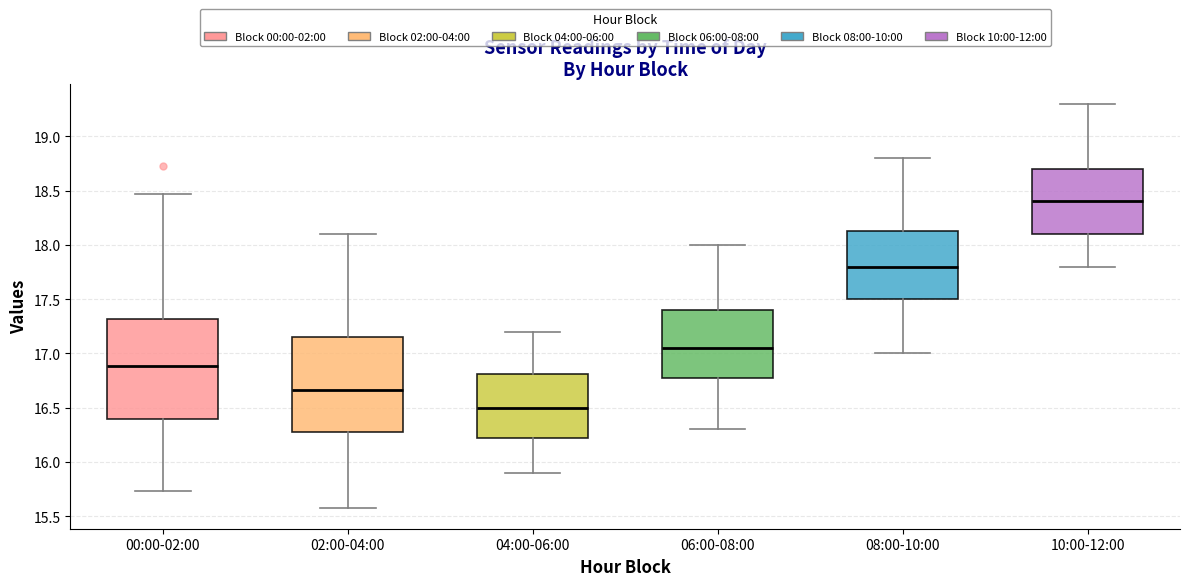

Reading left to right, transcribe this box plot: for each box, give where its median line is, the range the box spans, and where its two whiskers end, as read against the y-axis. The values are not printed on the chart, so give them approximately, as read against the axis.

00:00-02:00: median 16.90, box 16.40 to 17.30, whiskers 15.75 to 18.45
02:00-04:00: median 16.65, box 16.30 to 17.15, whiskers 15.55 to 18.10
04:00-06:00: median 16.50, box 16.20 to 16.80, whiskers 15.90 to 17.20
06:00-08:00: median 17.05, box 16.80 to 17.40, whiskers 16.30 to 18.00
08:00-10:00: median 17.80, box 17.50 to 18.15, whiskers 17.00 to 18.80
10:00-12:00: median 18.40, box 18.10 to 18.70, whiskers 17.80 to 19.30